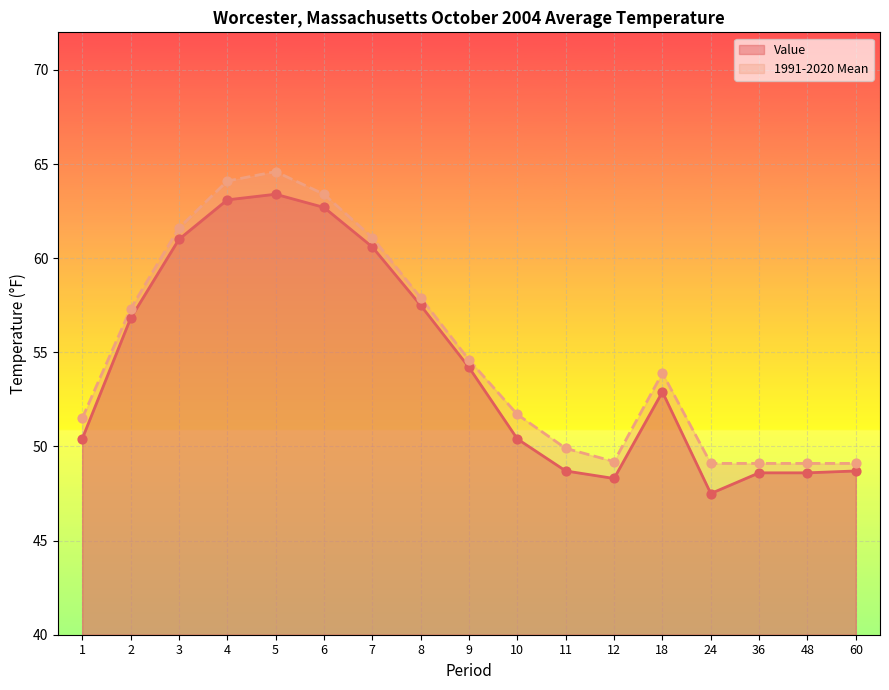

Which series has the widest spread of Y values?

Value